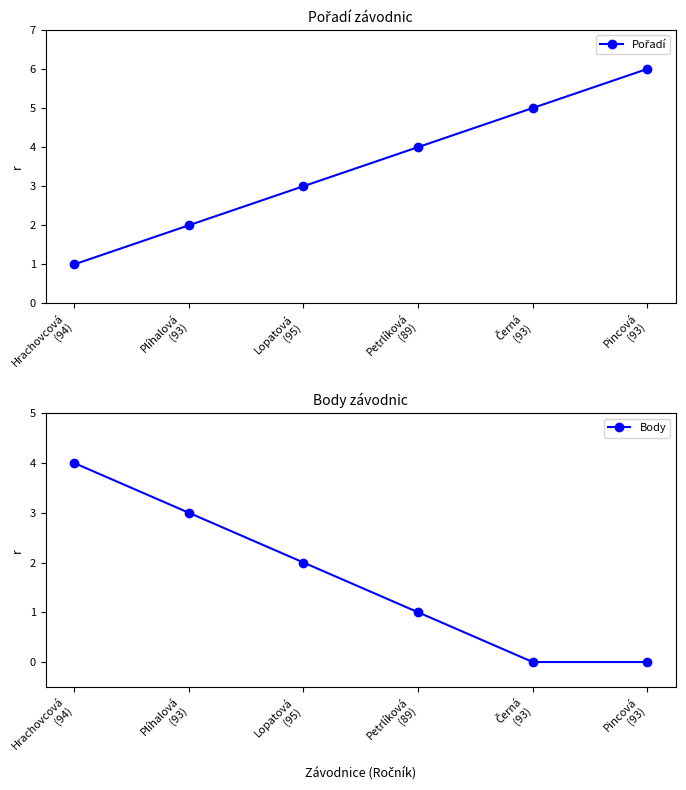

Does the chart display data point markers on the line(s)?

Yes